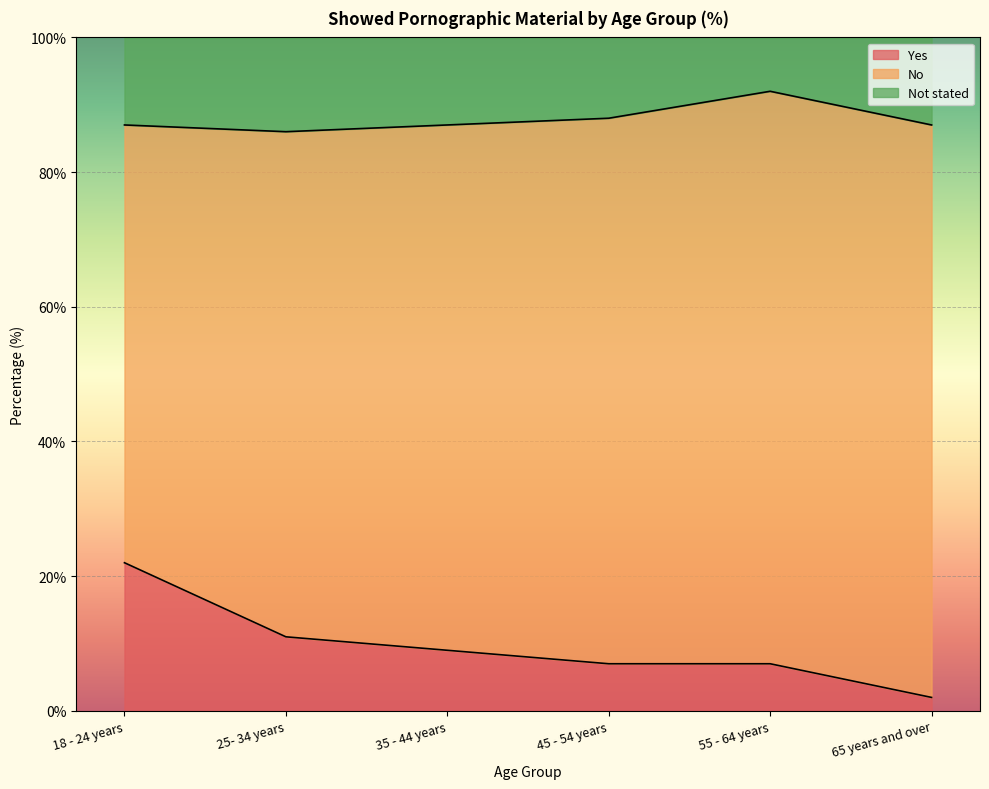

The Not stated series shows 136 at 45 - 54 years. True or false?

False